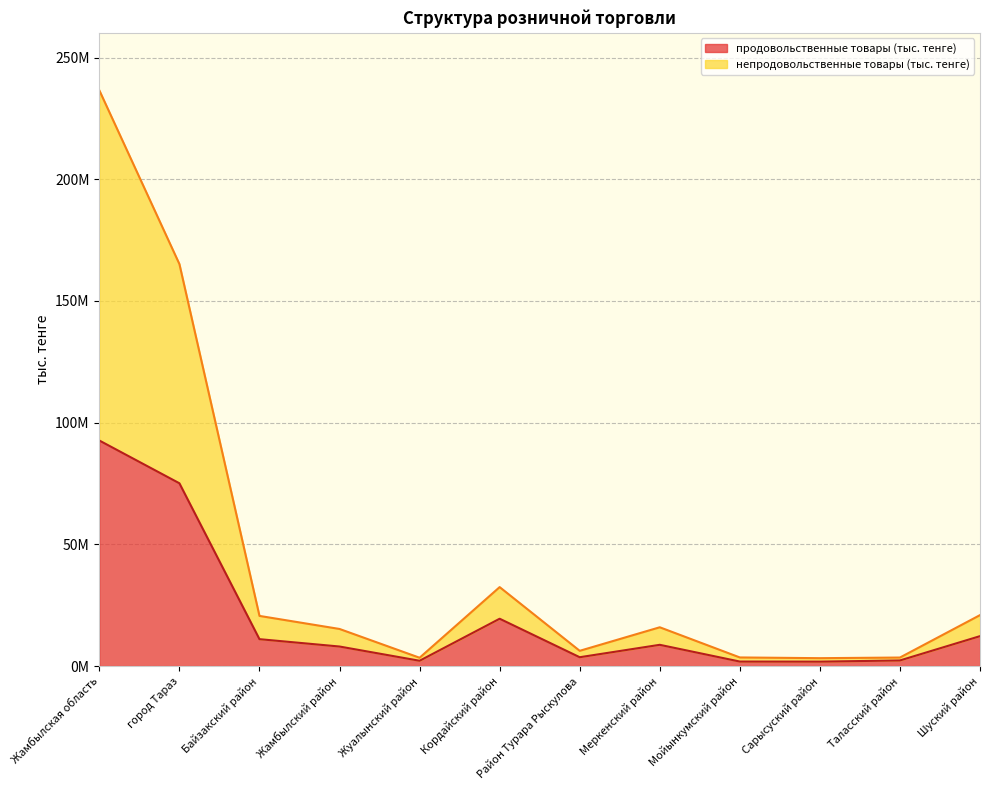

Between Мойынкумский район and Жамбылский район, which is larger?

Жамбылский район